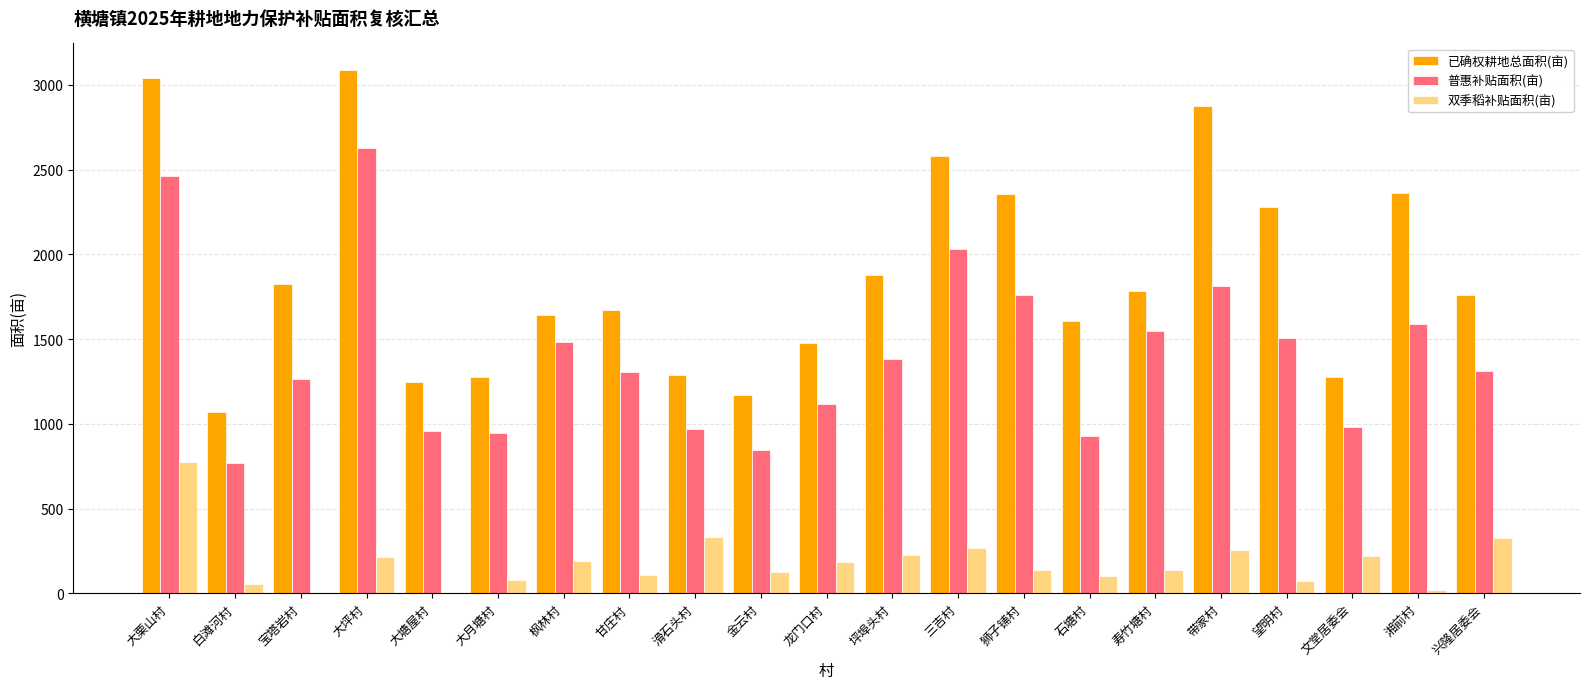

Between 枫林村 and 文堂居委会, which series saw the biggest shift?

普惠补贴面积(亩)